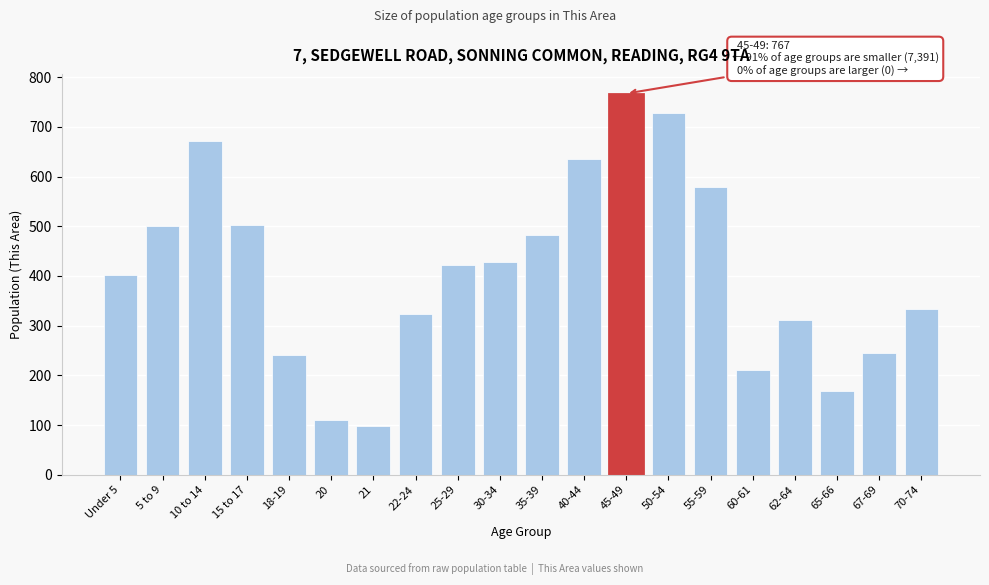

Is it true that the value at 55-59 is 798?

False